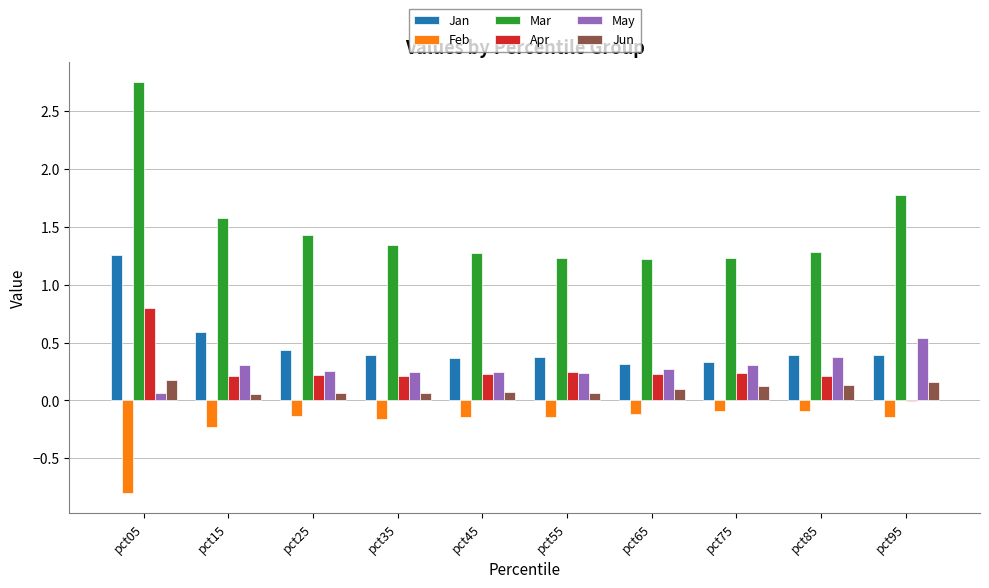

Which label corresponds to the largest value in the chart?

pct05